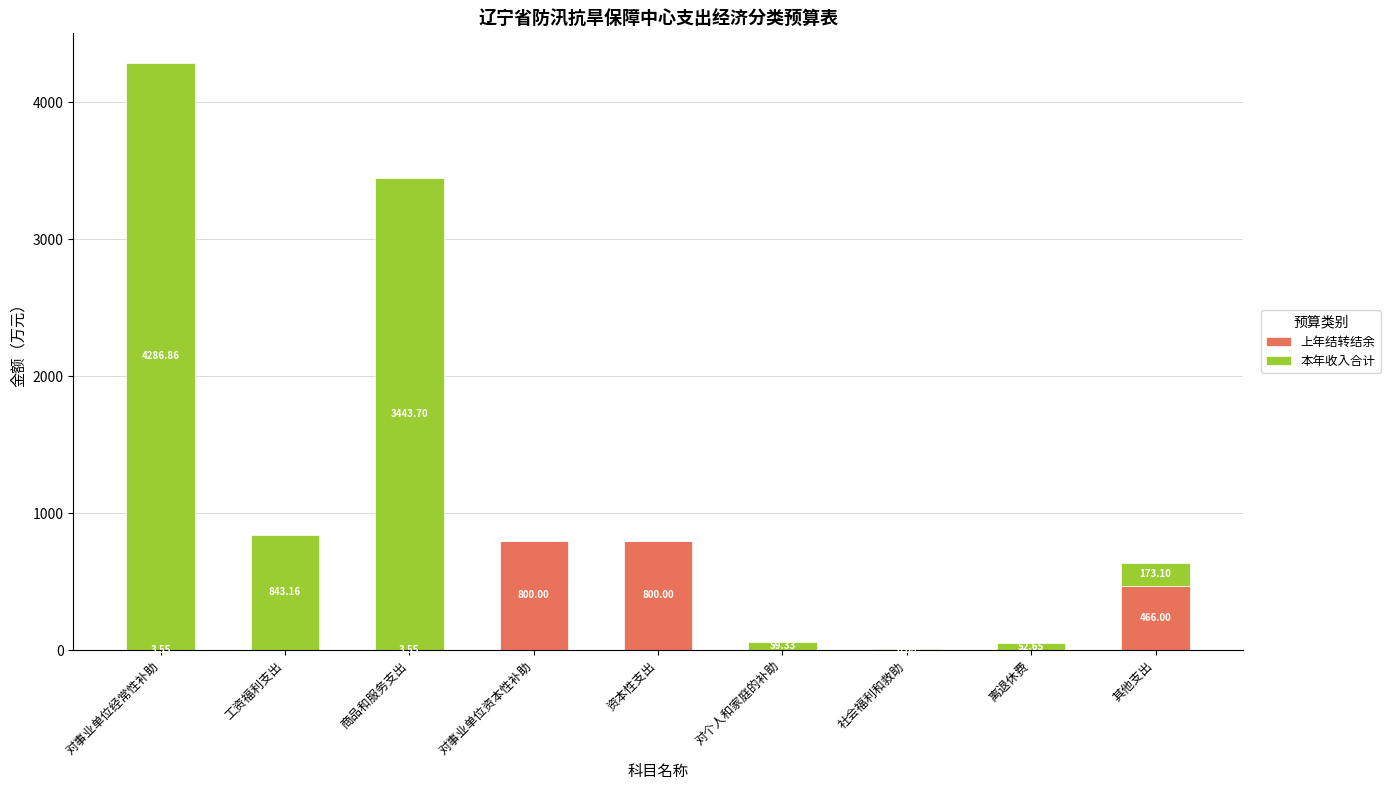

What are all the series names shown in the legend?

上年结转结余, 本年收入合计